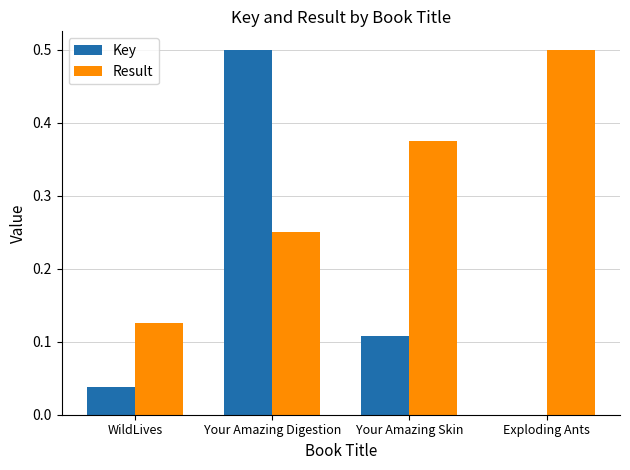

At which label does Result reach its peak?

Exploding Ants